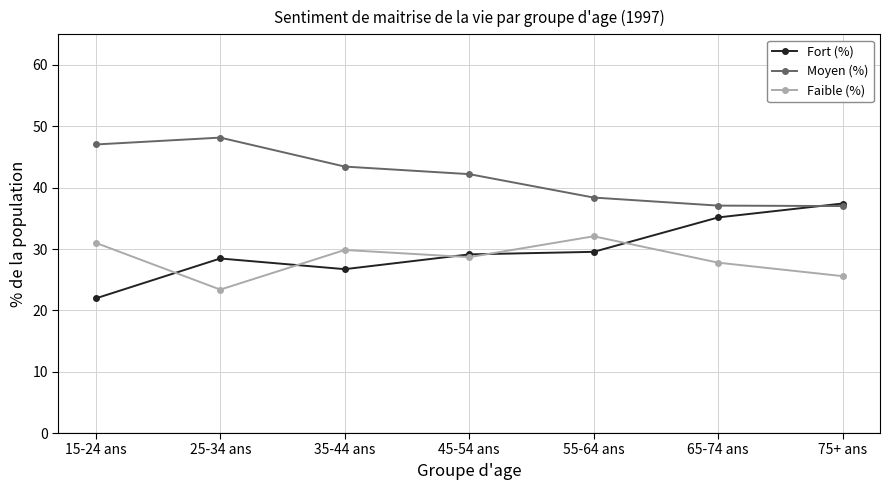

What is the label of the 1st point from the right?

75+ ans